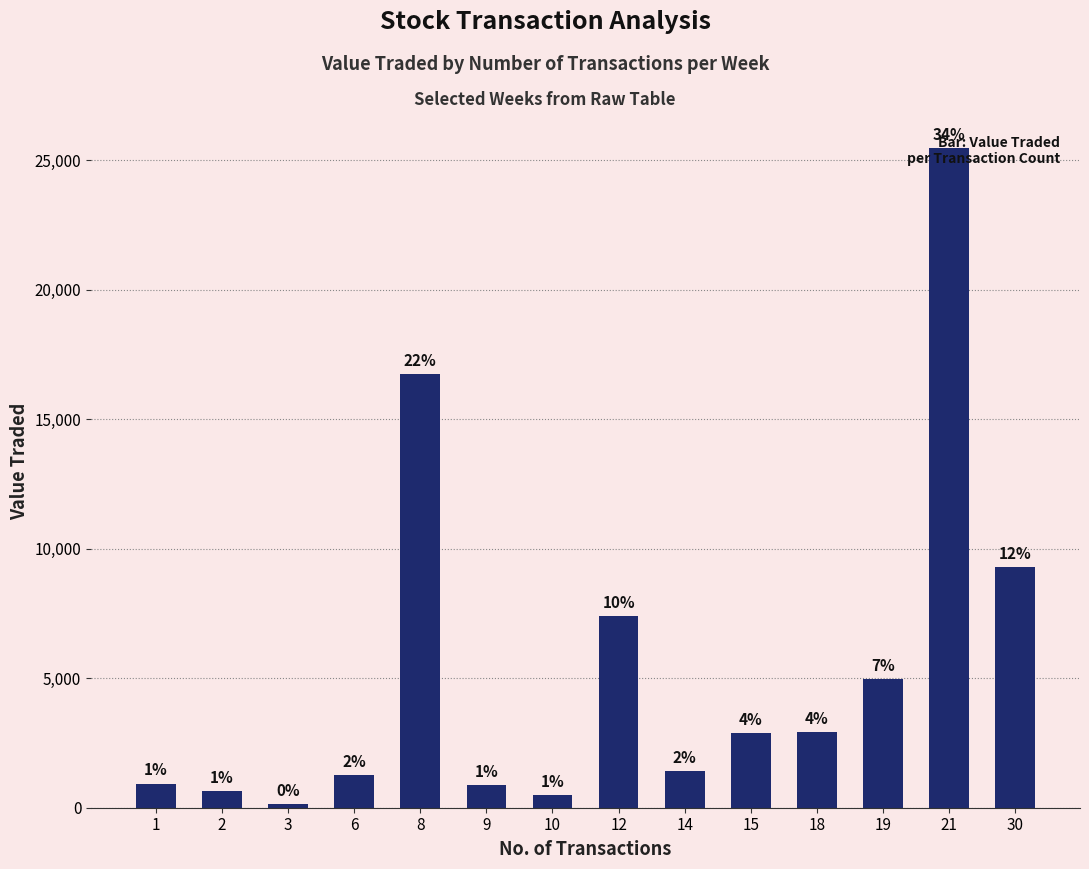

The chart shows a value of 458 at 1. True or false?

False